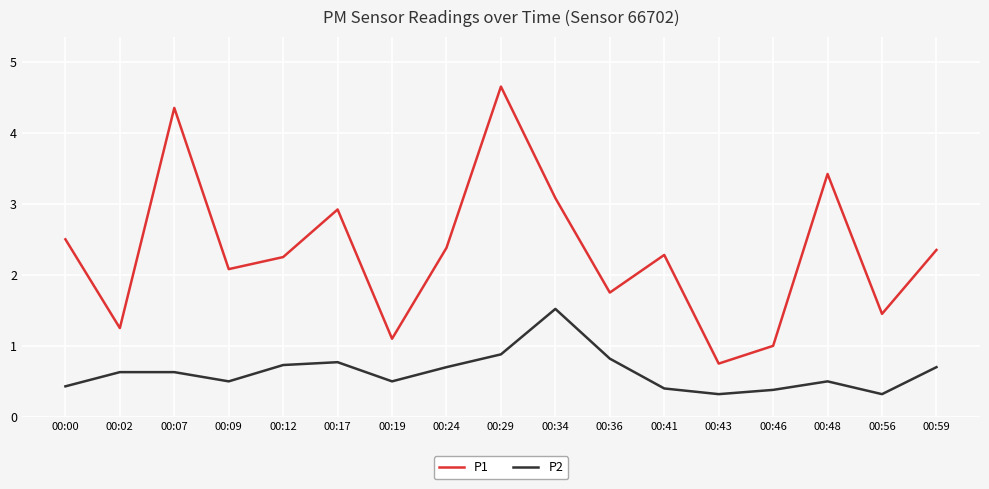

What is the difference between the P1 values at 00:29 and 00:43?

3.9